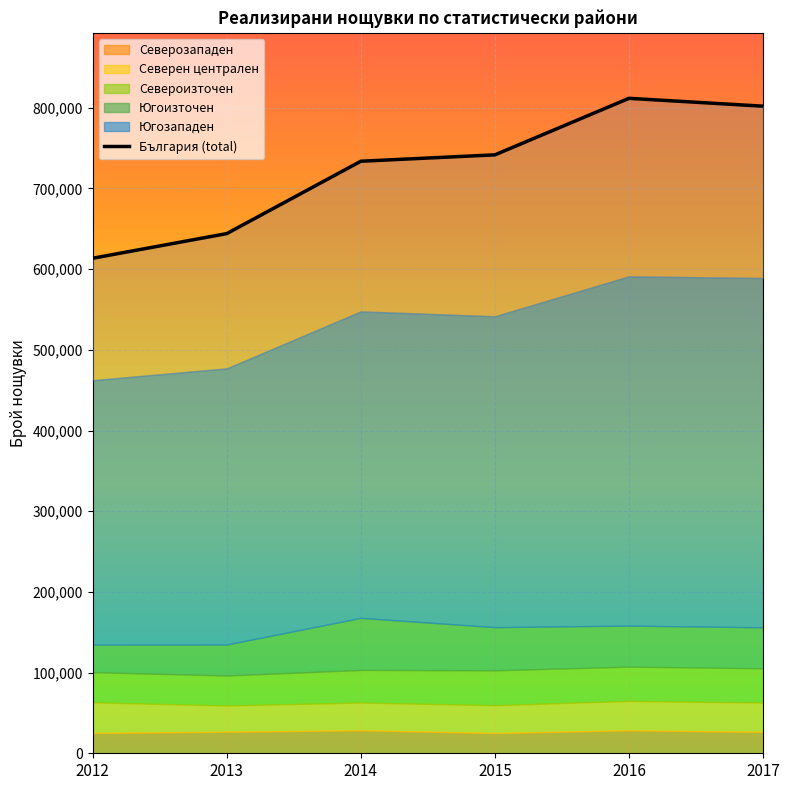

Reading left to right, transcribe all the data shown in this chart.

България: 2012=613539	2013=644094	2014=733785	2015=741705	2016=811748	2017=802008
Северозападен: 2012=25271	2013=26699	2014=28563	2015=25138	2016=28535	2017=26461
Северен централен: 2012=37840	2013=32518	2014=34297	2015=34436	2016=36366	2017=36366
Североизточен: 2012=37469	2013=37160	2014=40432	2015=43215	2016=42493	2017=42493
Югоизточен: 2012=34098	2013=38428	2014=64578	2015=53554	2016=50827	2017=50827
Югозападен: 2012=327688	2013=342212	2014=379805	2015=385248	2016=432917	2017=432917